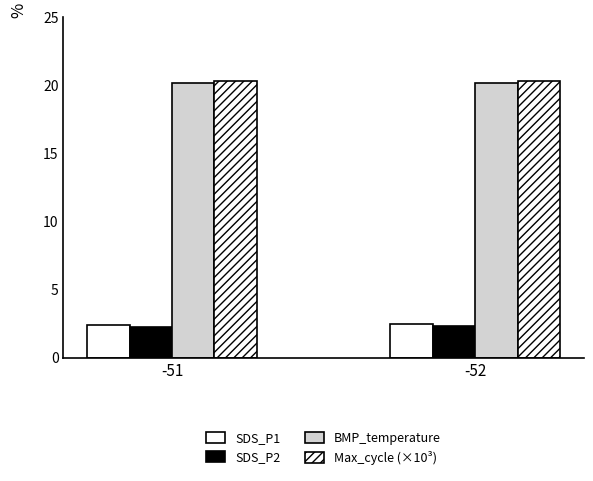

Is the value of Max_cycle (×10³) at -52 greater than the value of SDS_P2 at -51?

Yes